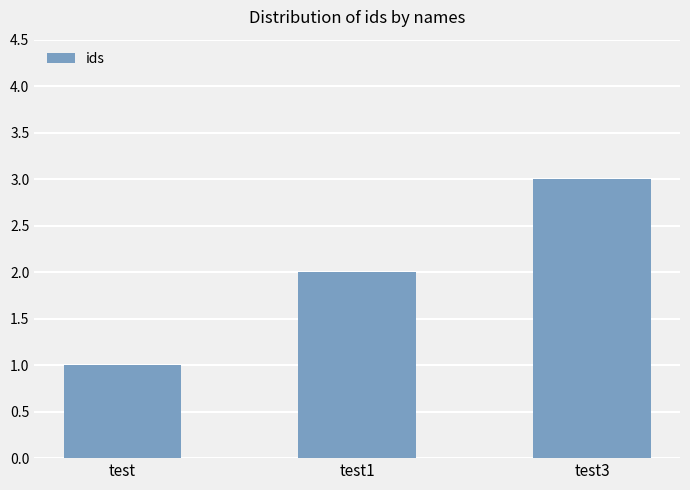

Reading left to right, what are all the values shown in this chart?

test=1	test1=2	test3=3